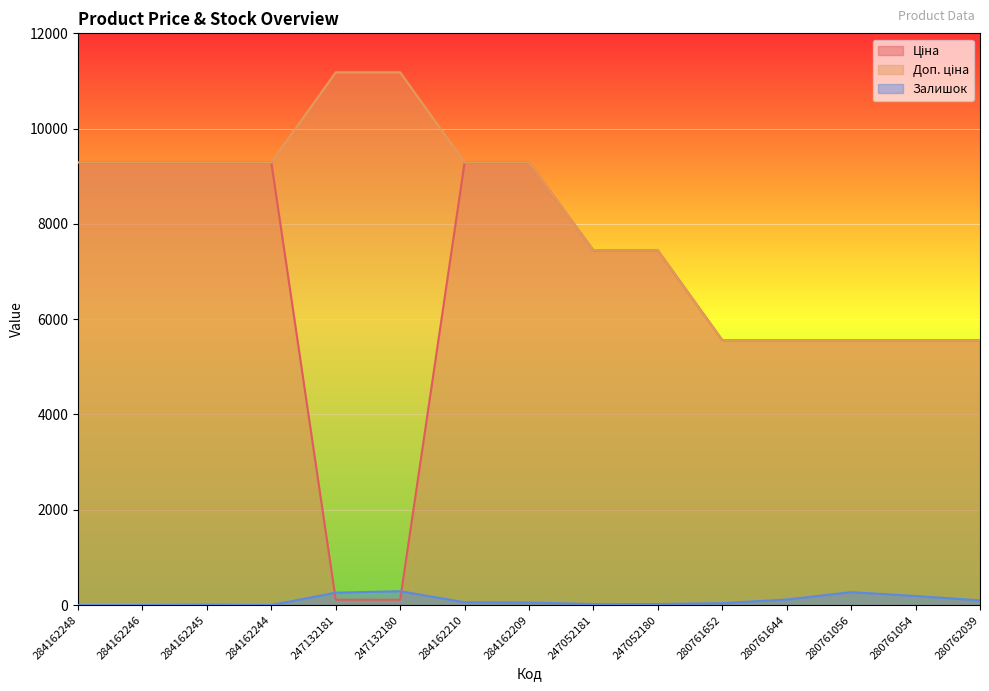

What is the difference between the maximum and minimum values in the Залишок series?

290.0